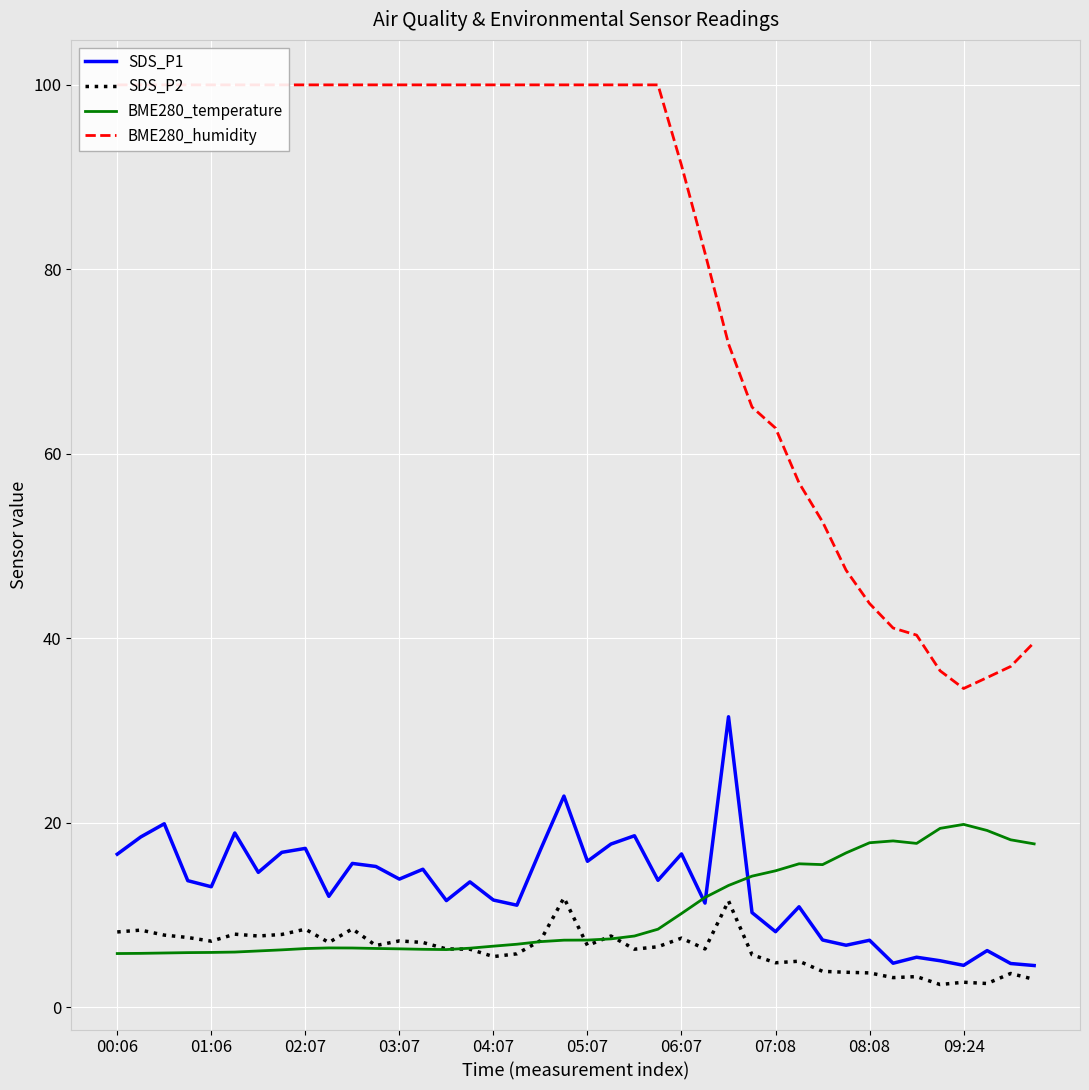

What is the highest value of the BME280_temperature series?

19.8